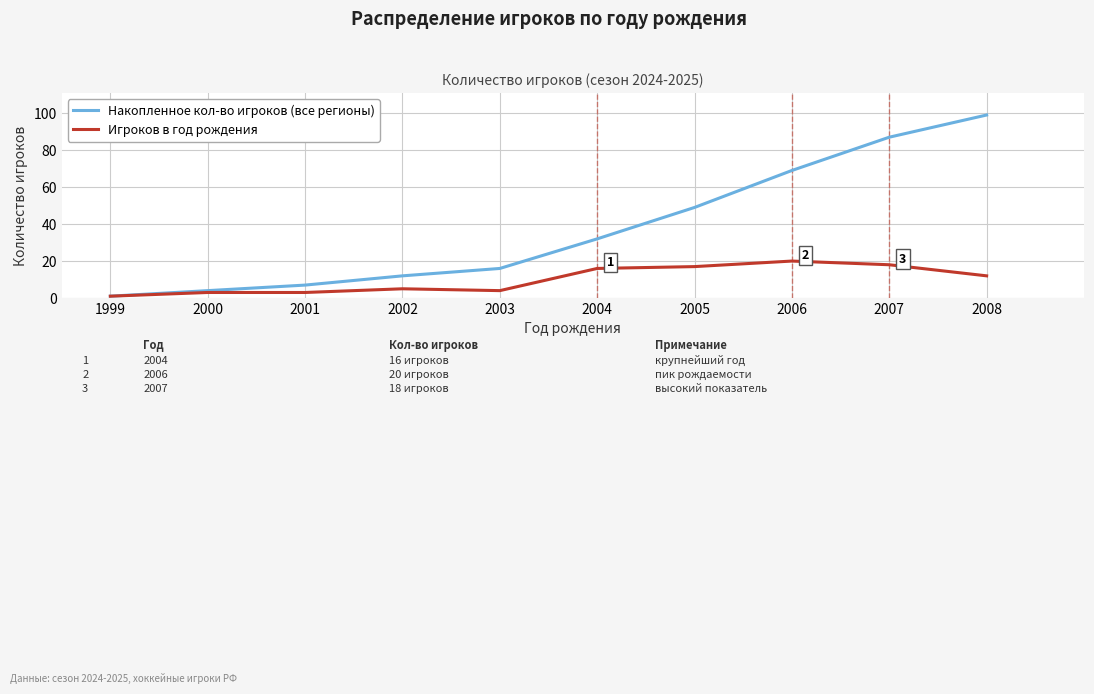

True or false: Накопленное кол-во игроков (все регионы) has a value of 87 at 2007.

True